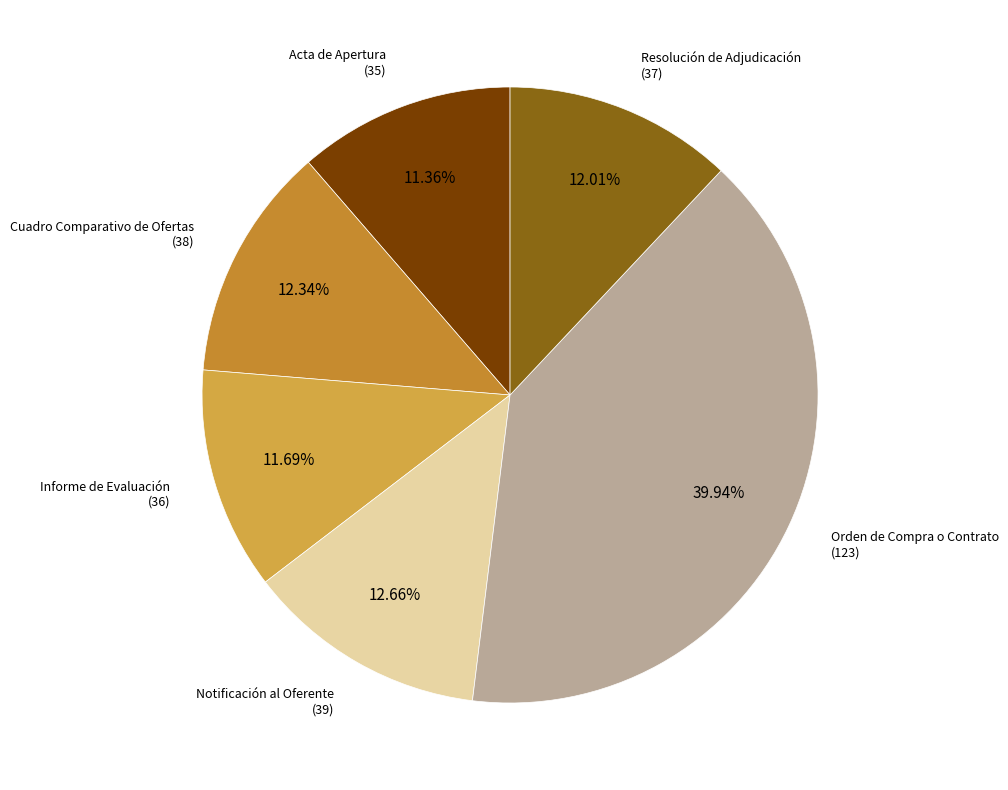

Rank the categories by value from lowest to highest.

Acta de Apertura, Informe de Evaluación, Resolución de Adjudicación, Cuadro Comparativo de Ofertas, Notificación al Oferente, Orden de Compra o Contrato